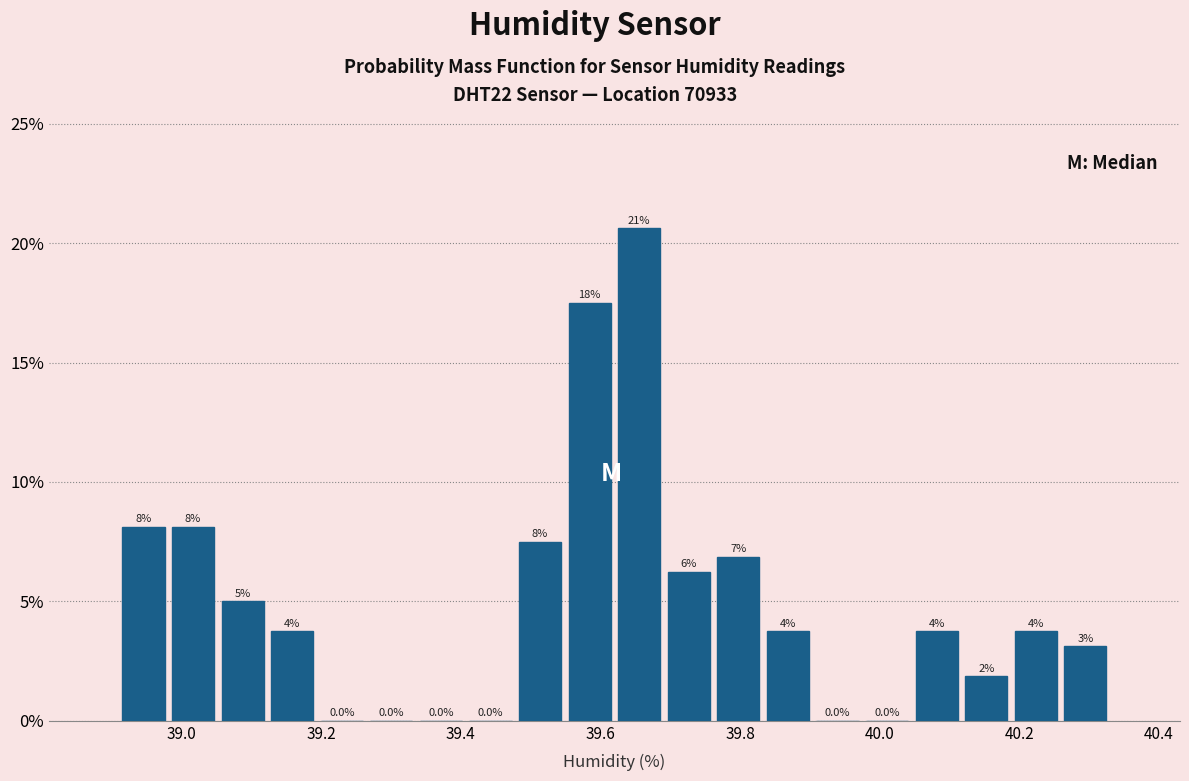

Read against the x-axis, roughly where is the centre of the tallest bar?

39.66